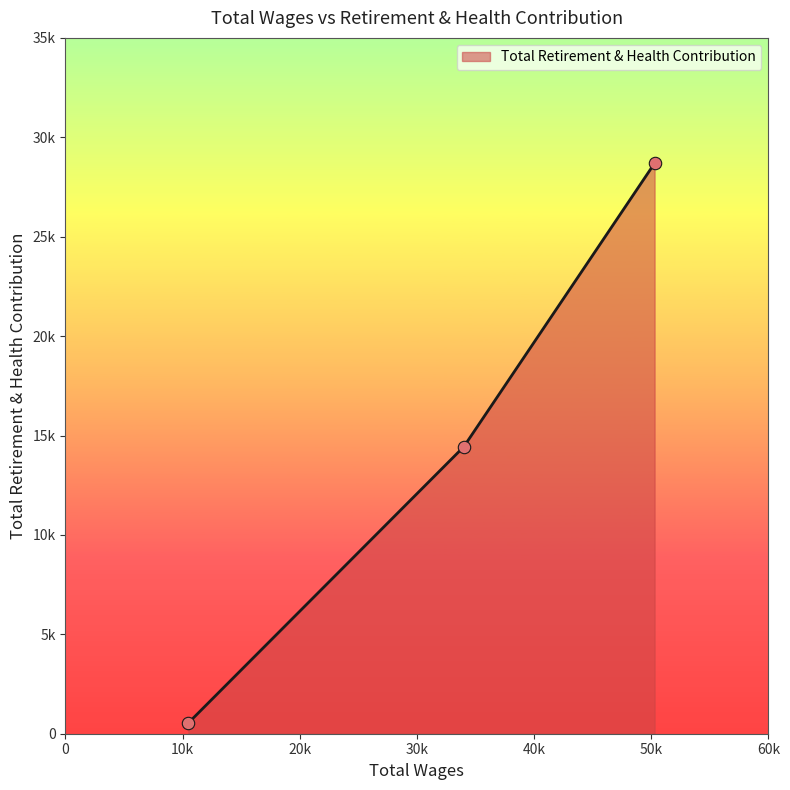

Does the chart have visible grid lines?

No